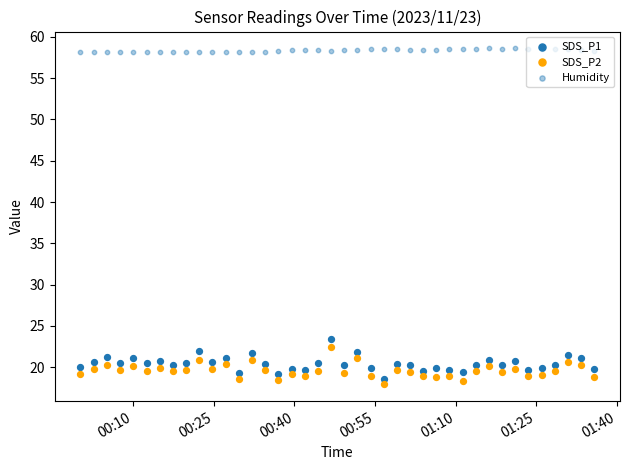

Which series has the largest total across all categories?

Humidity